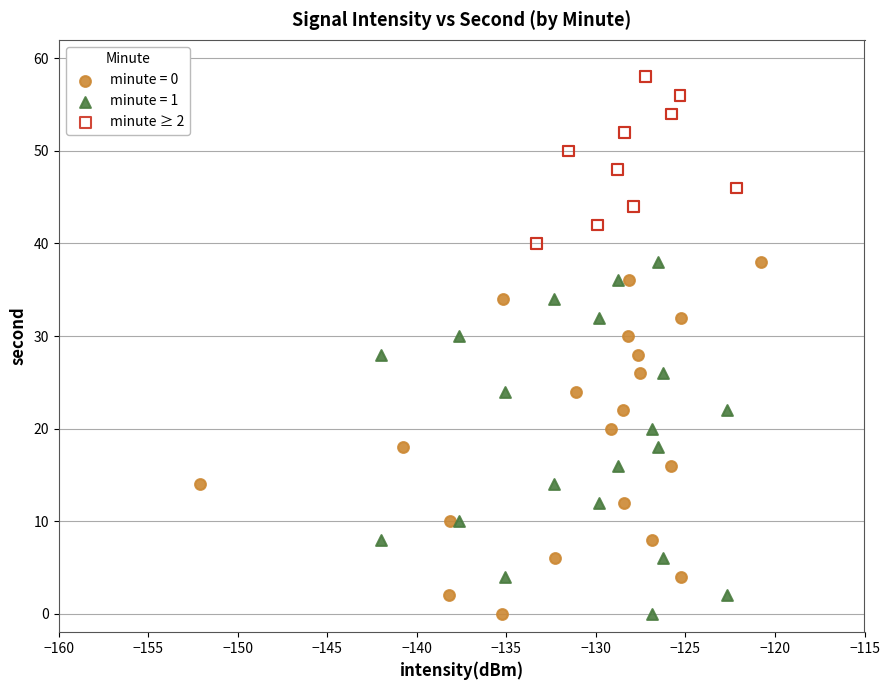

Which series reaches the maximum Y coordinate?

minute ≥ 2